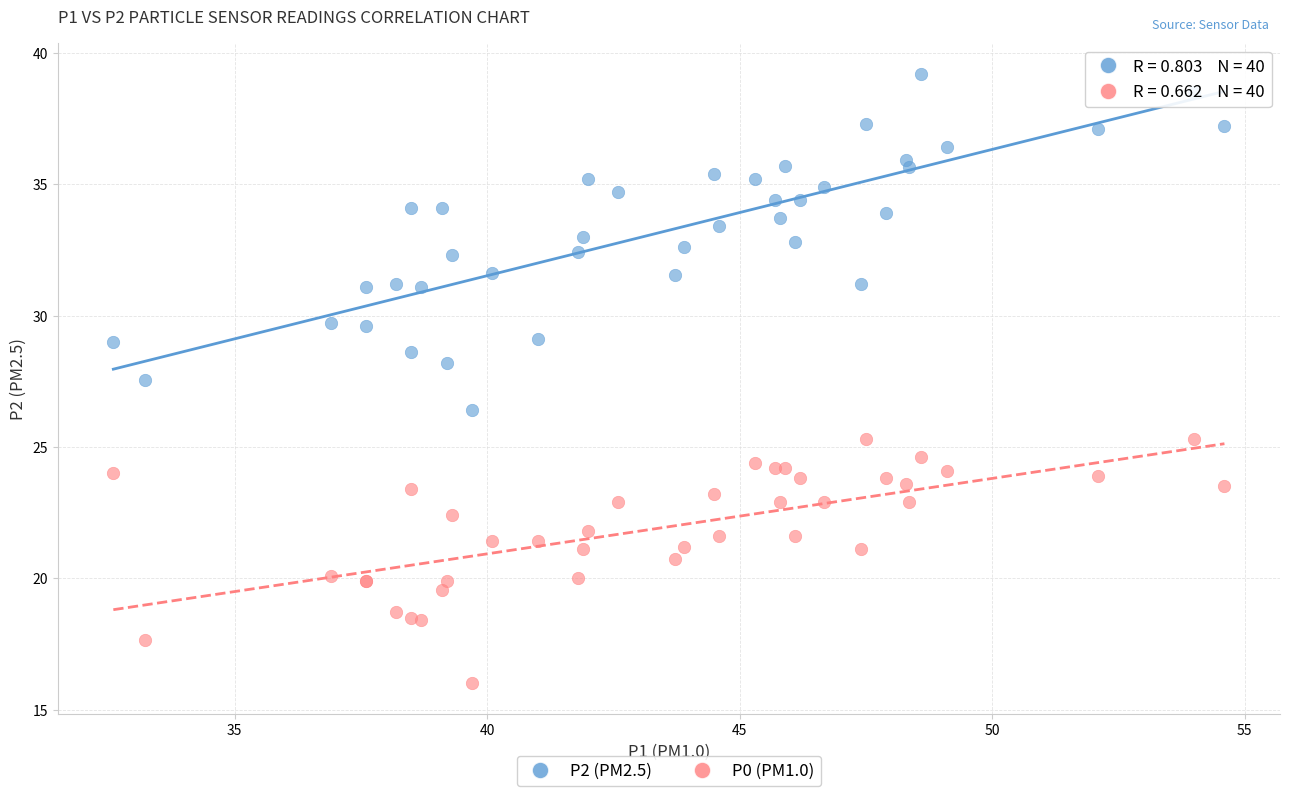

Which series has the largest Y range (max minus min)?

P2 (PM2.5)